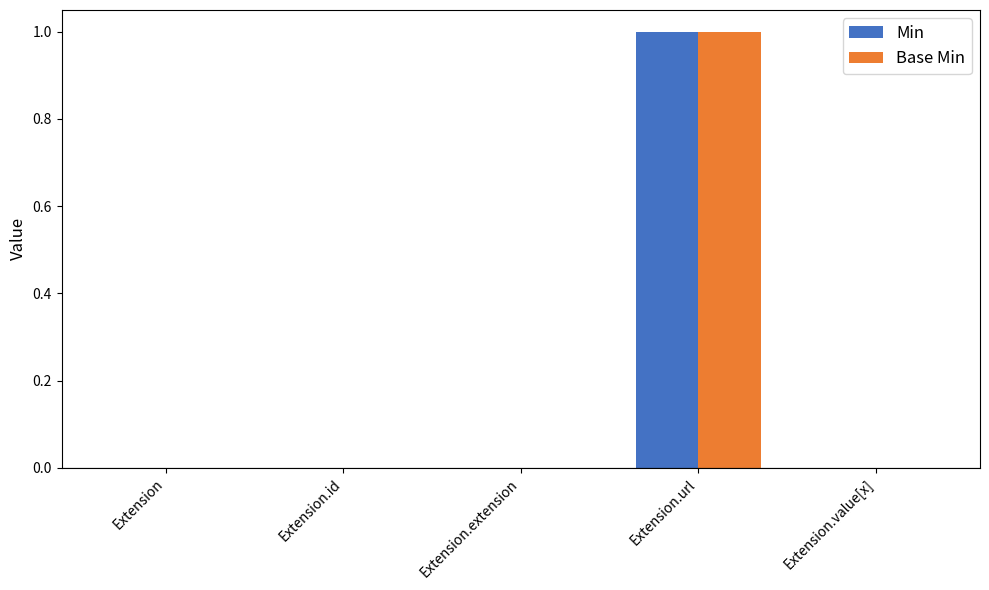

The value of Base Min at Extension.url is 2. True or false?

False